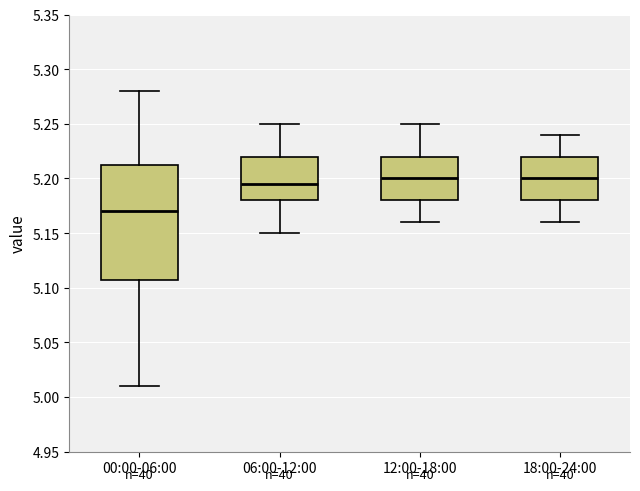

Where is the upper edge of the box for 12:00-18:00 on the y-axis? The values are not printed on the chart, so give them approximately, as read against the axis.

5.220